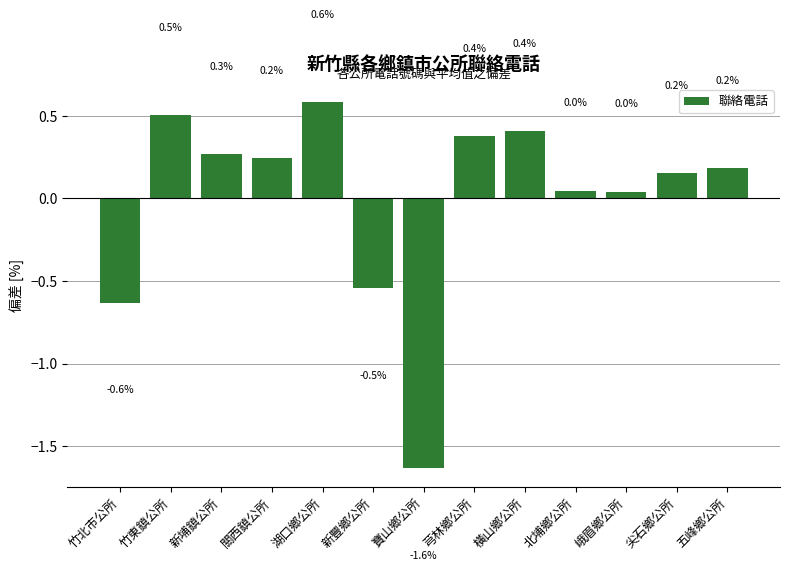

What is the label of the 1st bar from the left?

竹北巿公所